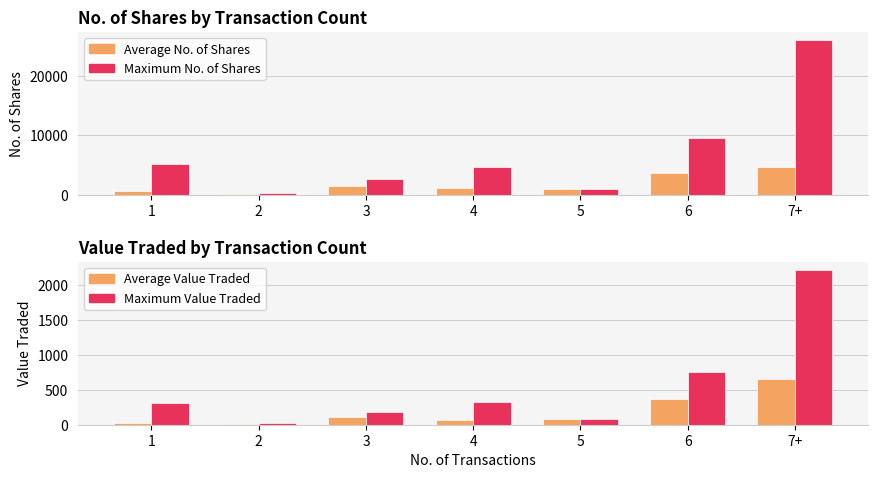

Reading left to right, transcribe all the data shown in this chart.

Average No. of Shares: 596.9	212.0	1525.3	1125.5	1051.0	3750.0	4633.3
Maximum No. of Shares: 5200.0	300.0	2655.0	4726.0	1051.0	9500.0	26061.0
Average Value Traded: 27.8	15.0	112.3	71.8	84.0	364.3	649.3
Maximum Value Traded: 312.0	21.0	188.0	331.0	84.0	760.0	2225.0